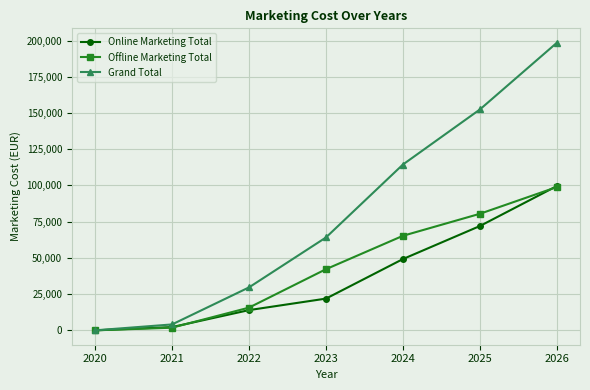

How many data points does each series have?

7